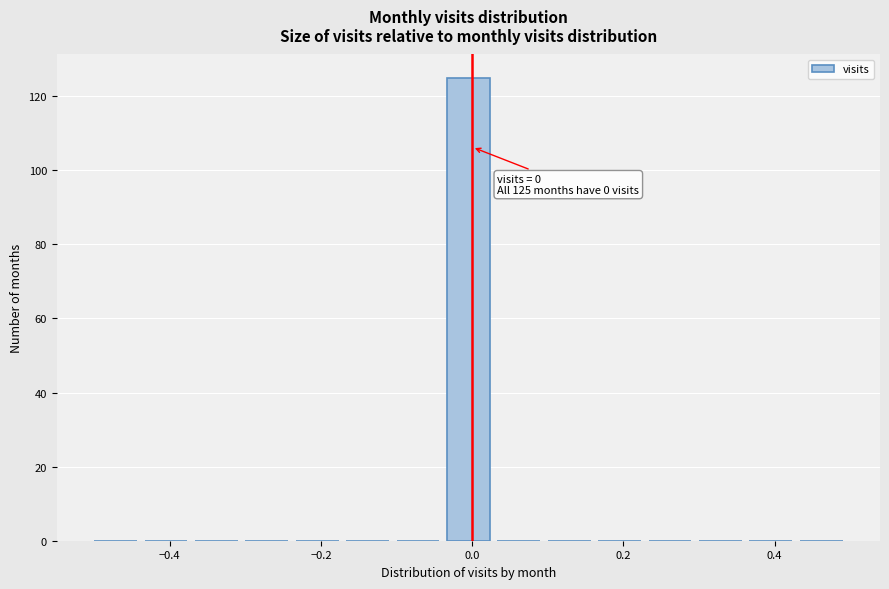

Around what value on the x-axis is the tallest bar? Give the approximate position of its centre, as read against the axis.

0.00